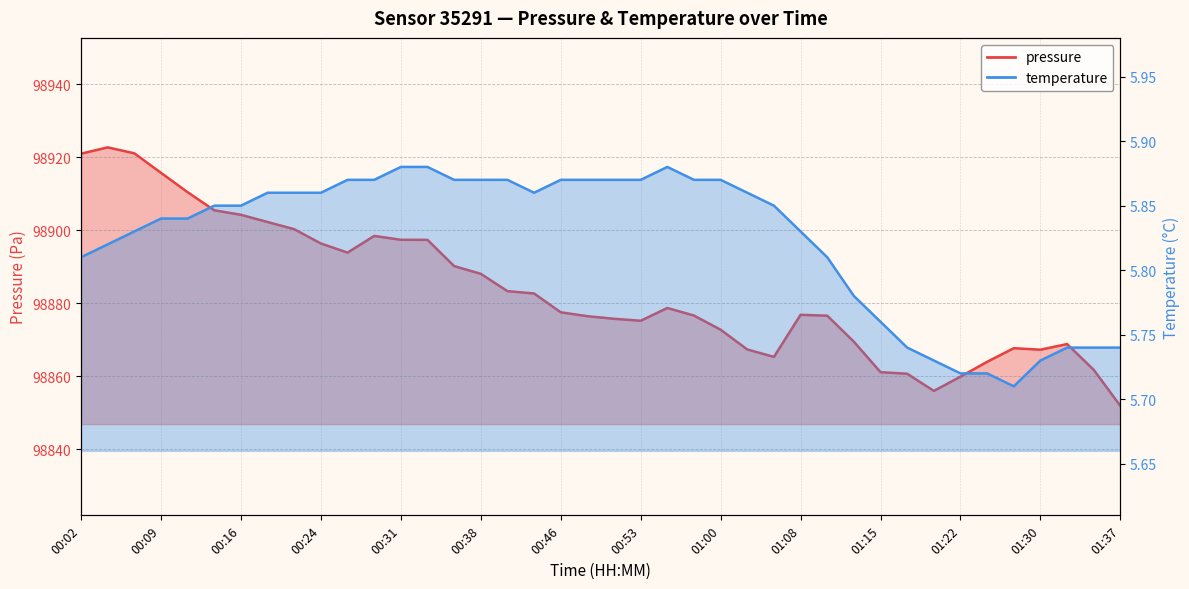

Read the pressure value at 00:48.

98876.5